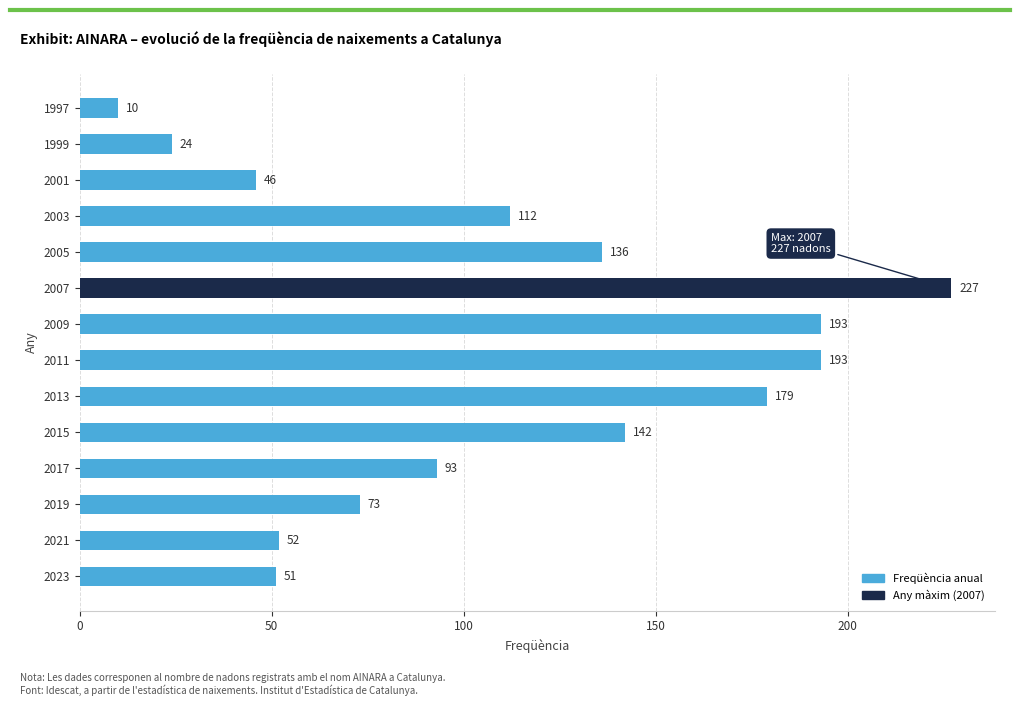

At which category does the chart reach its peak across all series?

2007